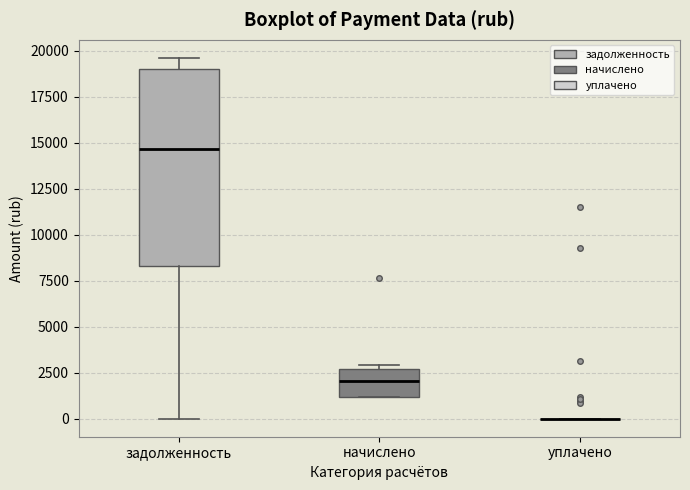

Reading left to right, transcribe this box plot: for each box, give where its median line is, the range the box spans, and where its two whiskers end, as read against the y-axis. The values are not printed on the chart, so give them approximately, as read against the axis.

задолженность: median 14500, box 8500 to 19000, whiskers 0 to 19500
начислено: median 2000, box 1000 to 2500, whiskers 1000 to 3000
уплачено: box collapsed to a line at 0, whiskers 0 to 0